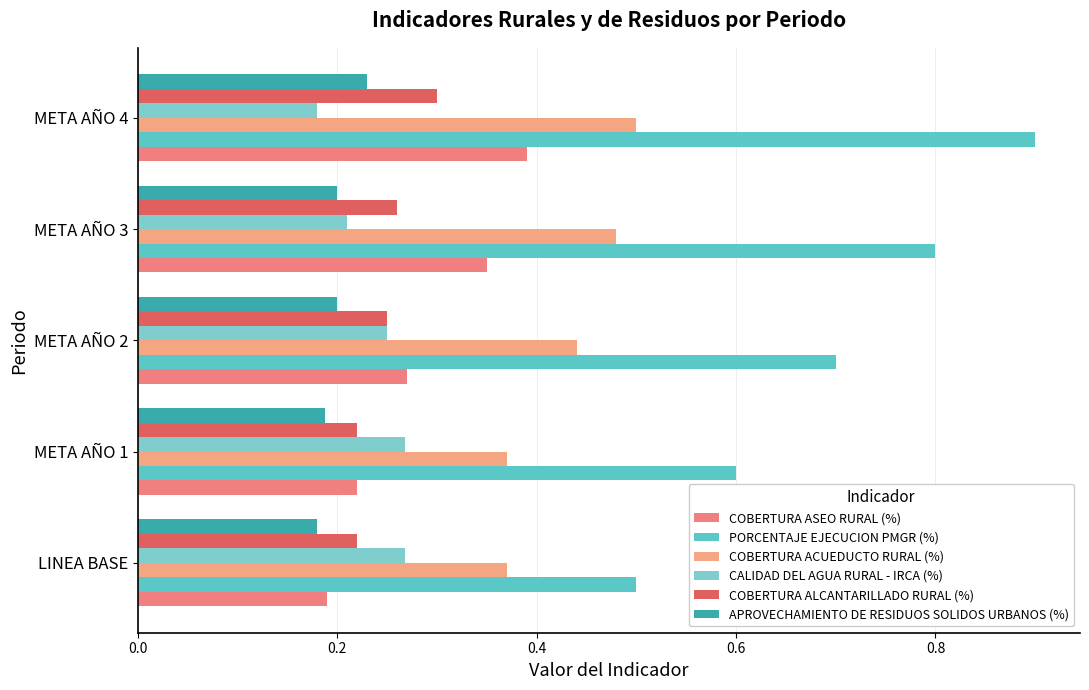

At which category is the sum across all series the highest?

META AÑO 4